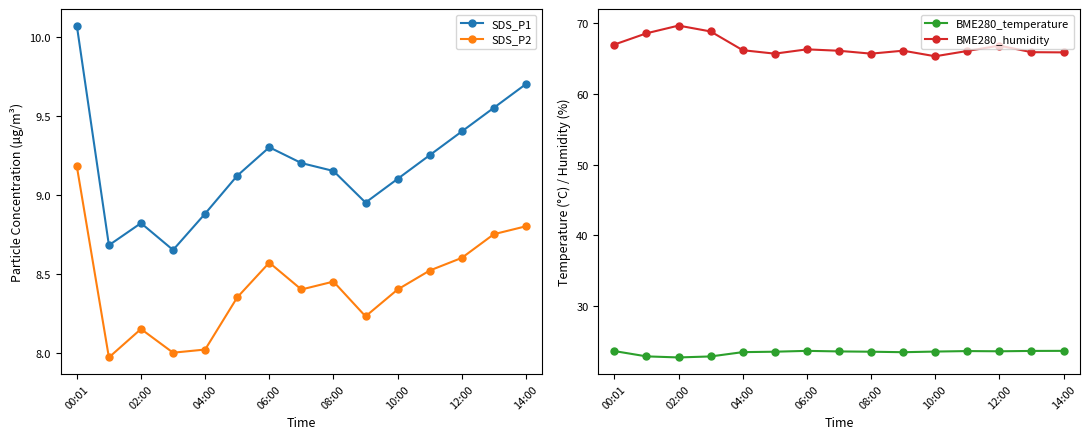

How many values in the SDS_P1 series are below 9?

5